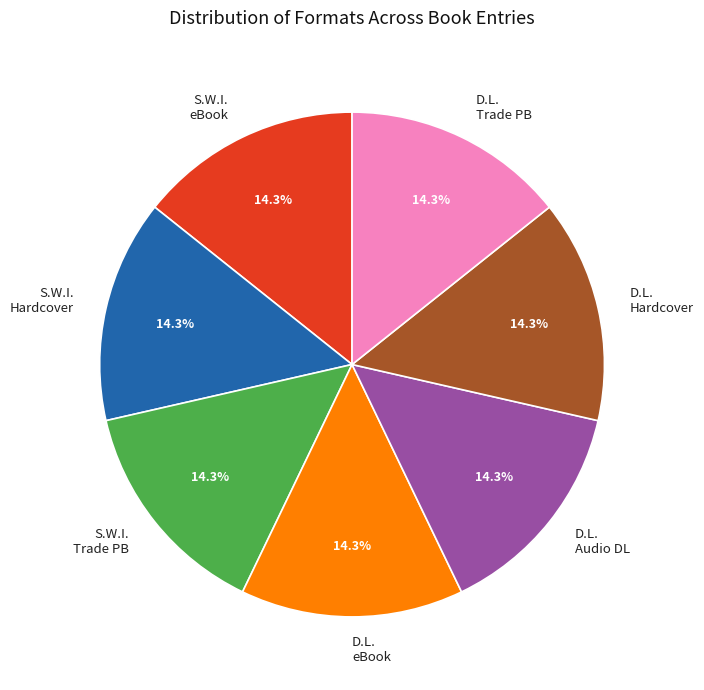

Is there a majority slice in this chart?

No